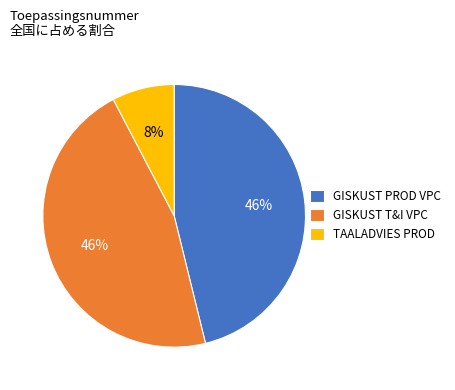

Which has a higher value, GISKUST T&I VPC or TAALADVIES PROD?

GISKUST T&I VPC